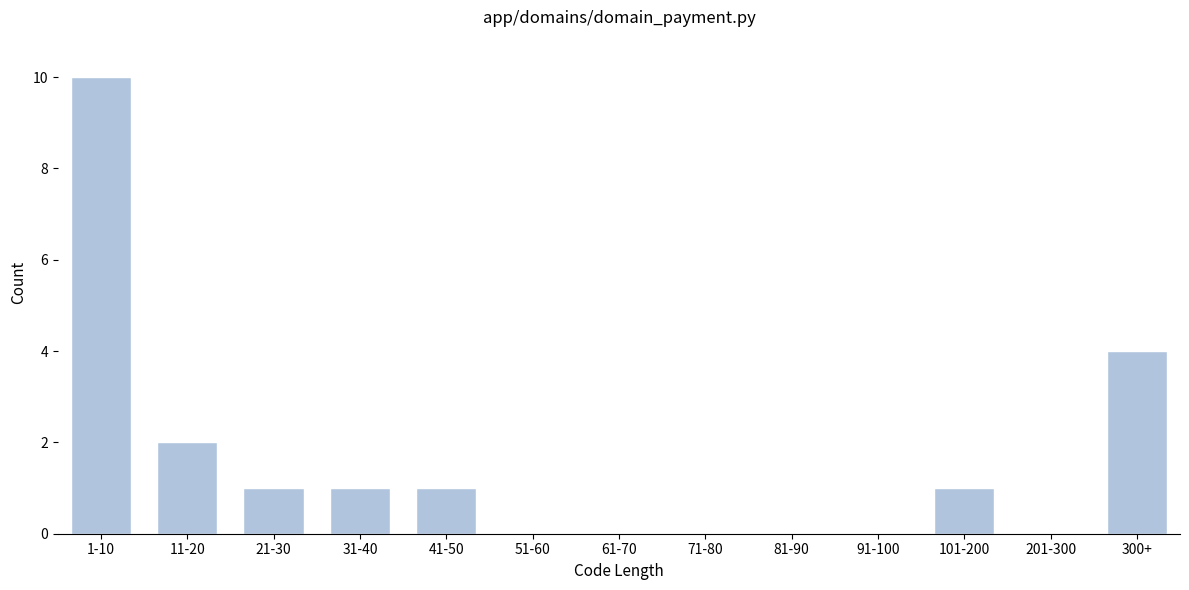

Reading left to right, what are all the values shown in this chart?

1-10=10	11-20=2	21-30=1	31-40=1	41-50=1	51-60=0	61-70=0	71-80=0	81-90=0	91-100=0	101-200=1	201-300=0	300+=4